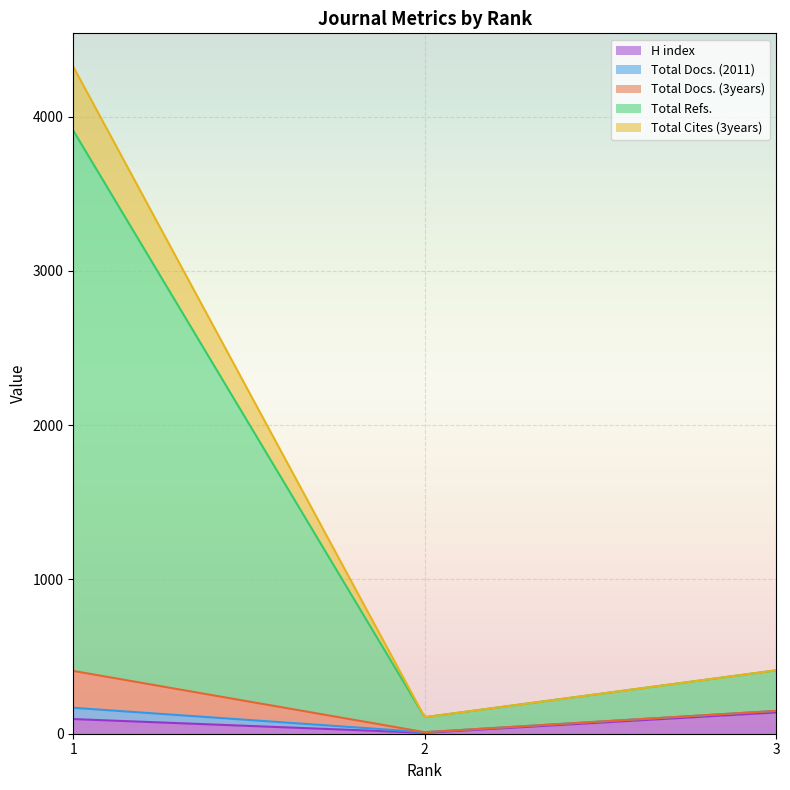

Rank the series by their maximum value, from lowest to highest.

Total Docs. (2011), H index, Total Docs. (3years), Total Cites (3years), Total Refs.